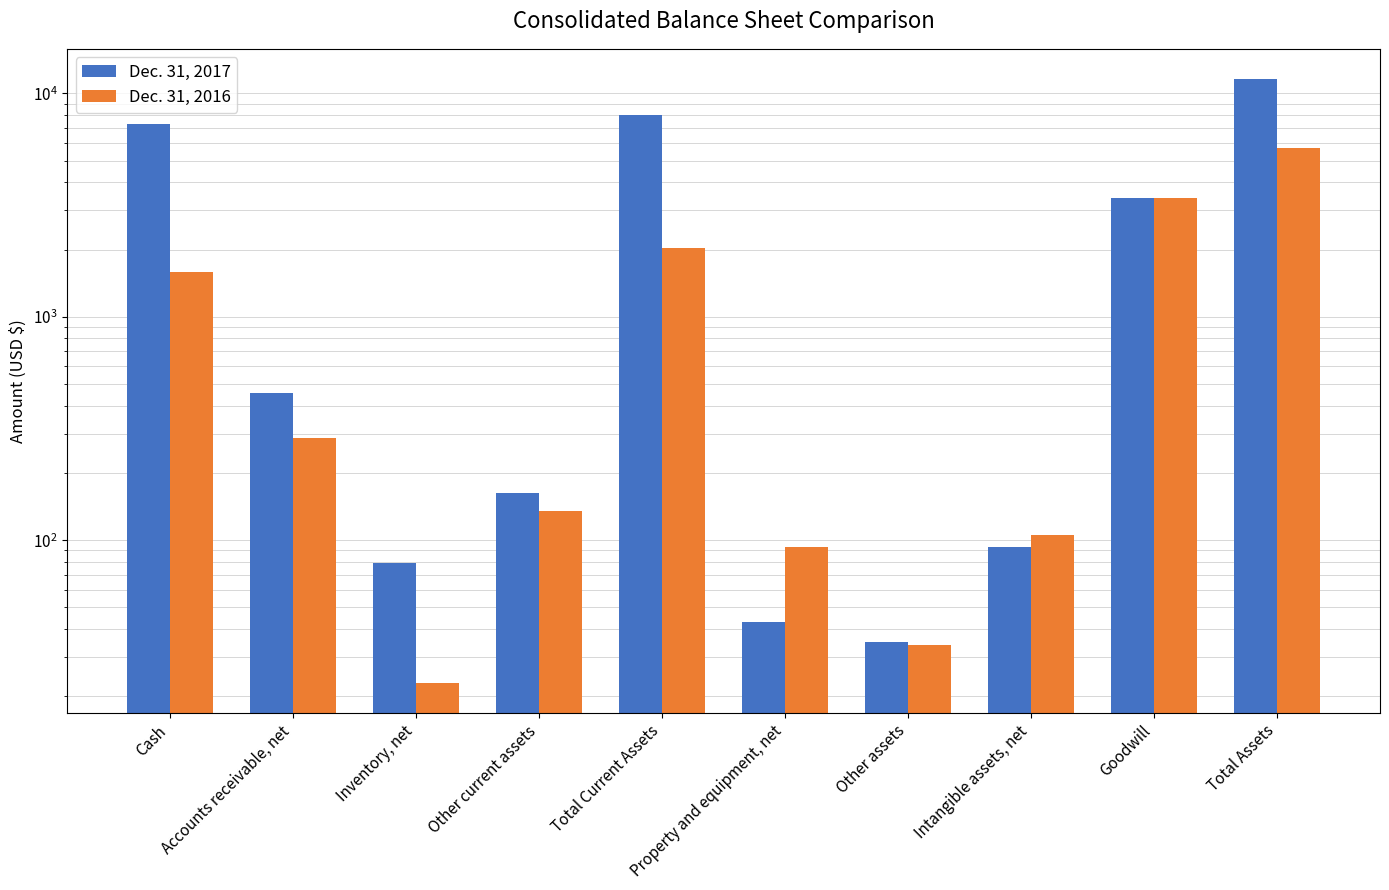

What is the spread (max minus min) of values at Accounts receivable, net?

171